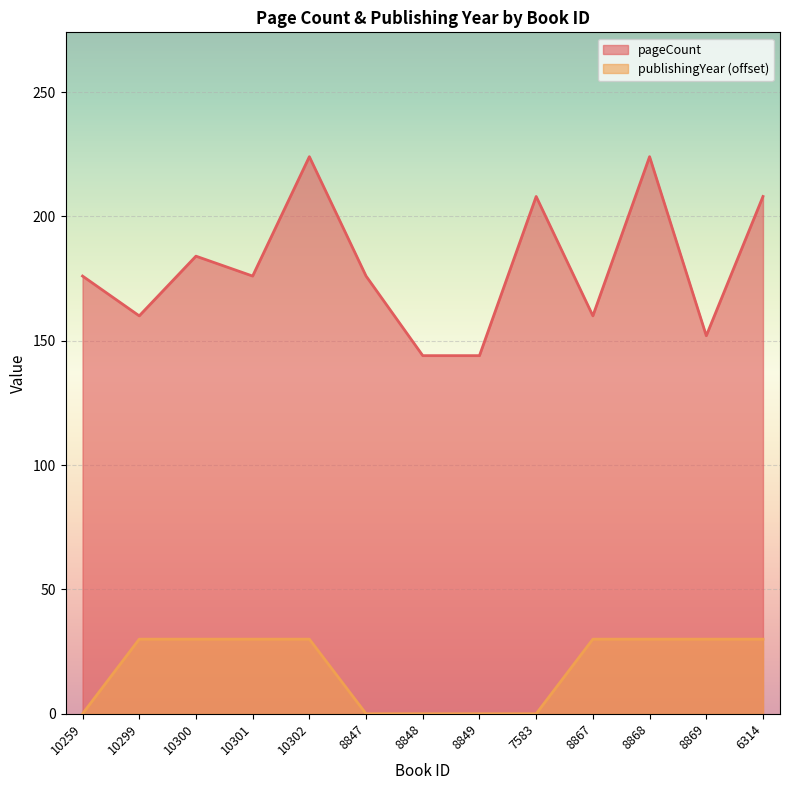

Rank the series at 10302 from highest to lowest value.

pageCount, publishingYear (offset)